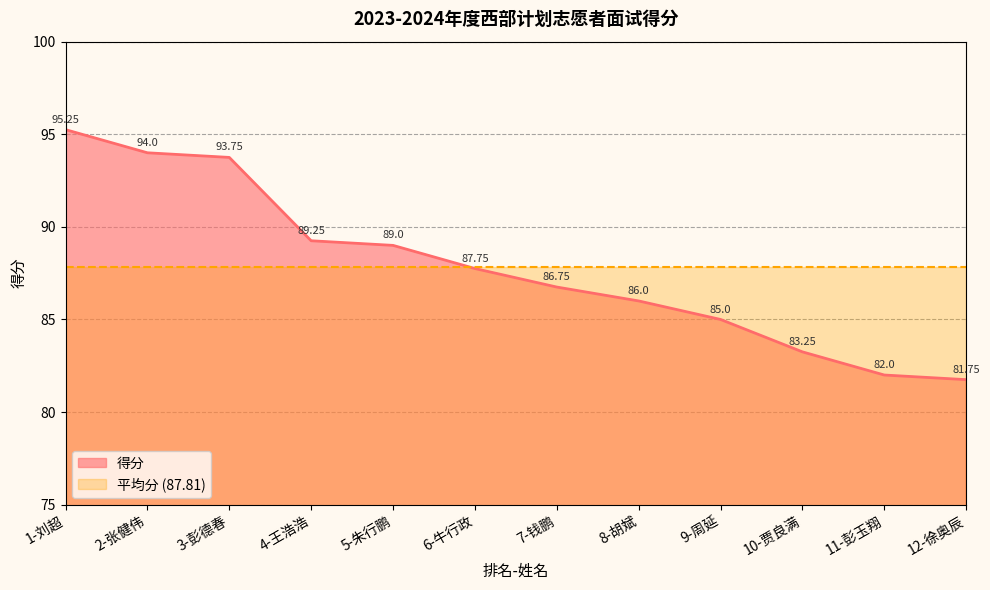

What is the value of the 2nd point from the left?

94.0